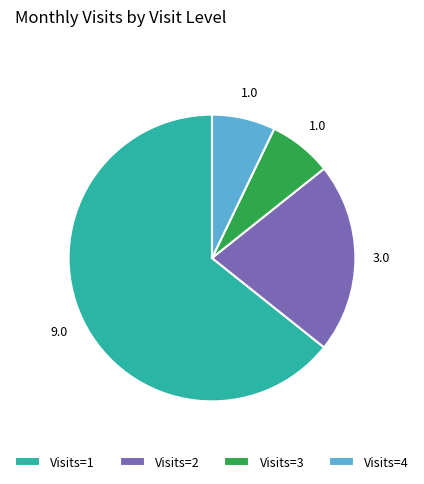

Which slice is the largest?

Visits=1